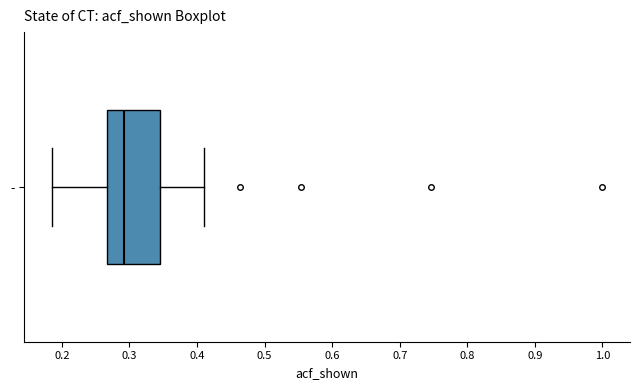

Read this box plot against the x-axis: the position of the median line, the range covered by the box, and the ends of both whiskers. The values are not printed on the chart, so give them approximately, as read against the axis.

median 0.29, box 0.27 to 0.34, whiskers 0.19 to 0.41